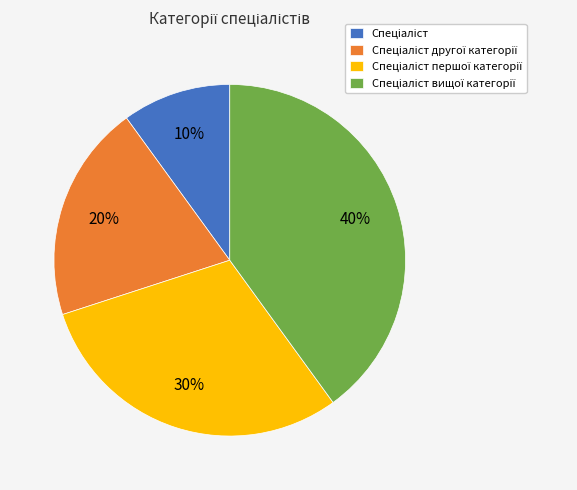

To the nearest percent, what is the difference between the largest and smallest slice percentages?

30%